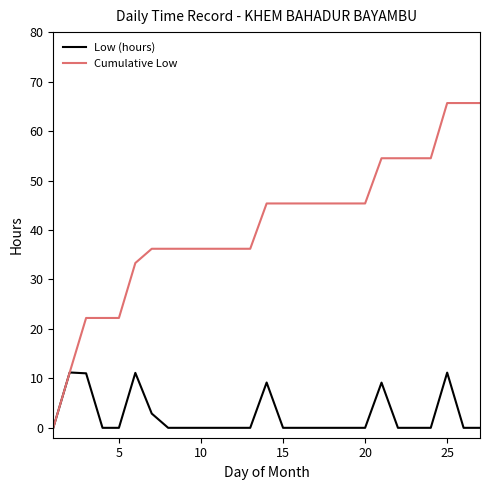

Which series has the largest range (max minus min)?

Cumulative Low